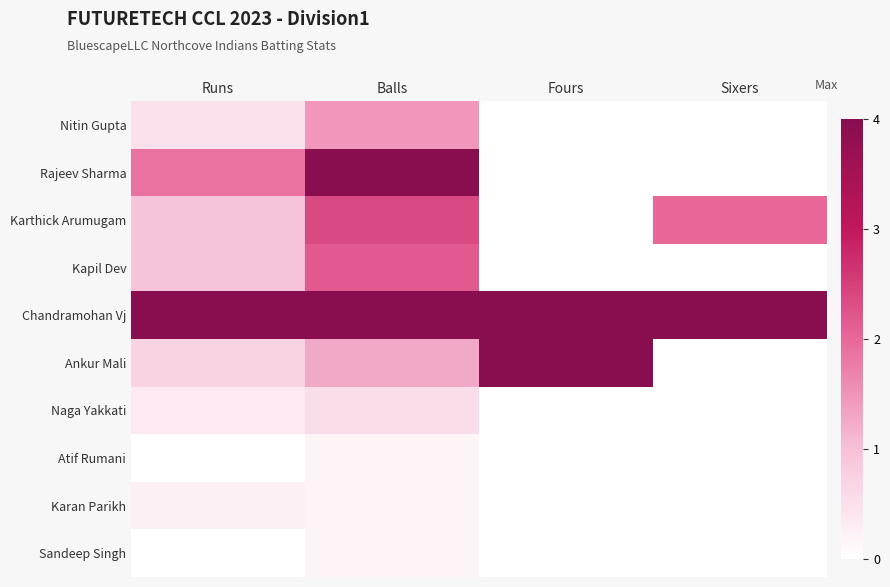

How many distinct data groups are displayed?

10